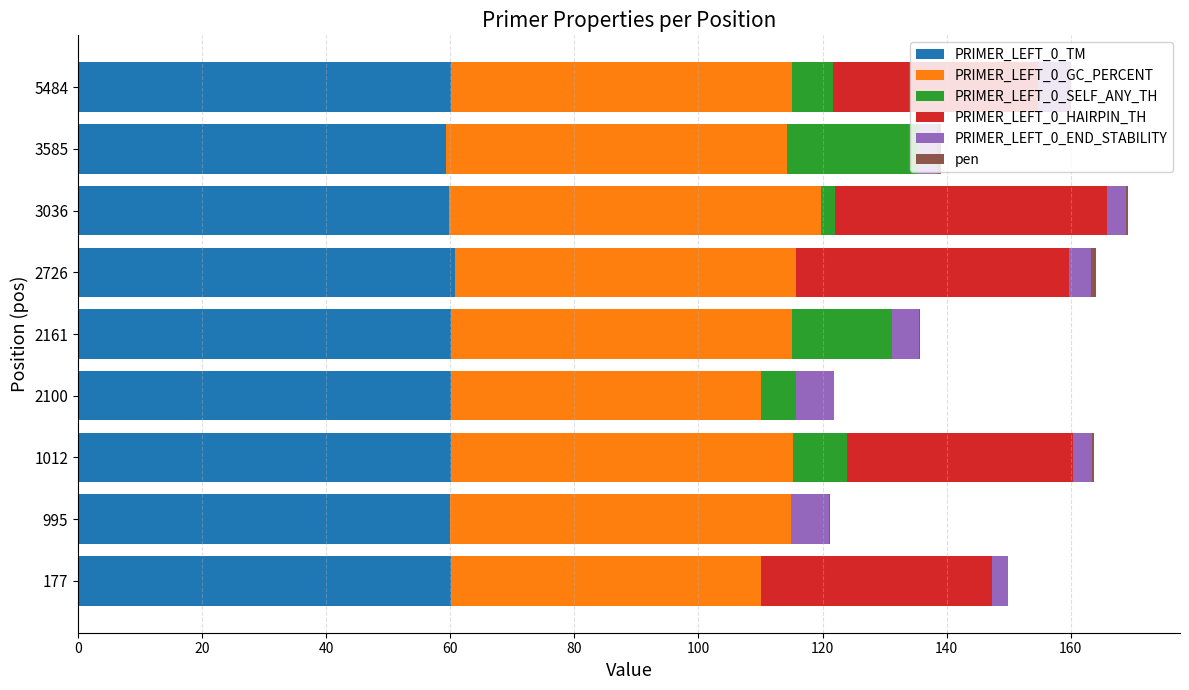

What is the highest value of the PRIMER_LEFT_0_TM series?

60.7